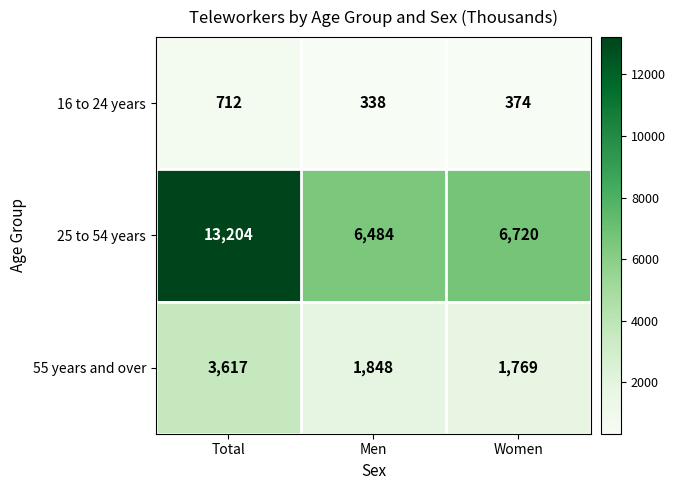

The 16 to 24 years series shows 107 at Men. True or false?

False